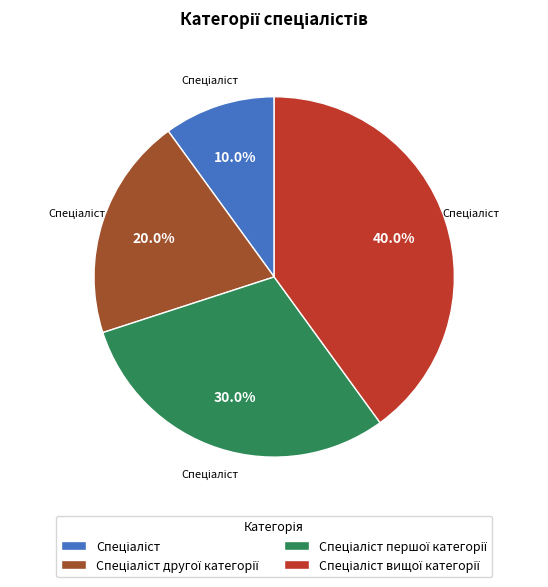

Is there a majority slice in this chart?

No